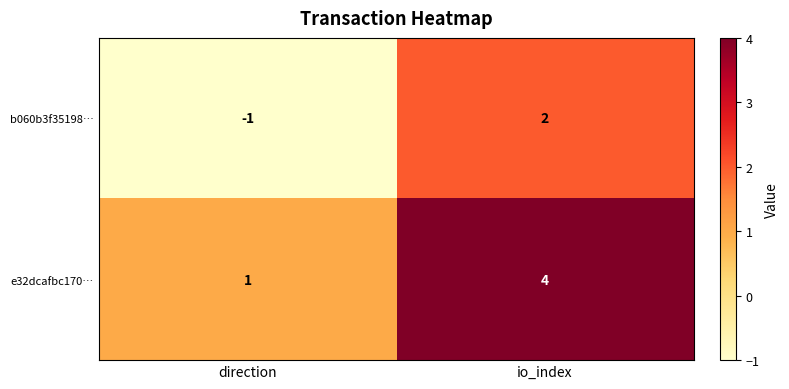

Count the number of data series in this chart.

2